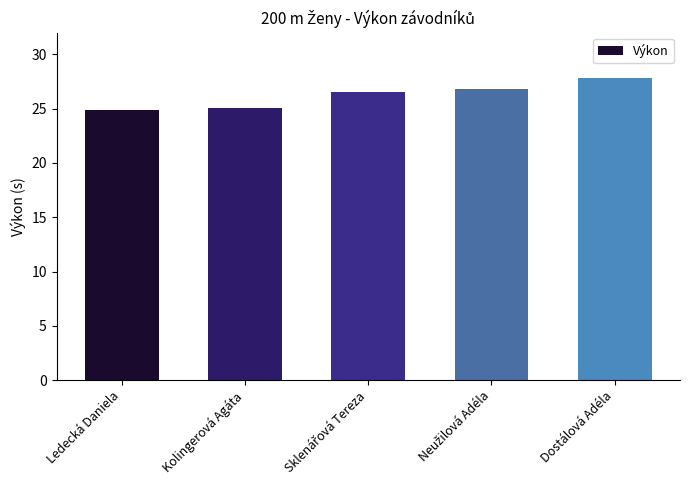

What is the difference between the maximum and second lowest values?

2.8